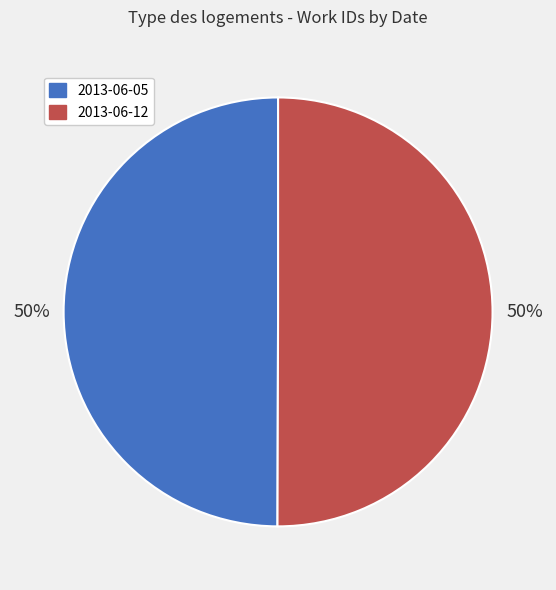

True or false: 2013-06-05 accounts for 41% of the total.

False